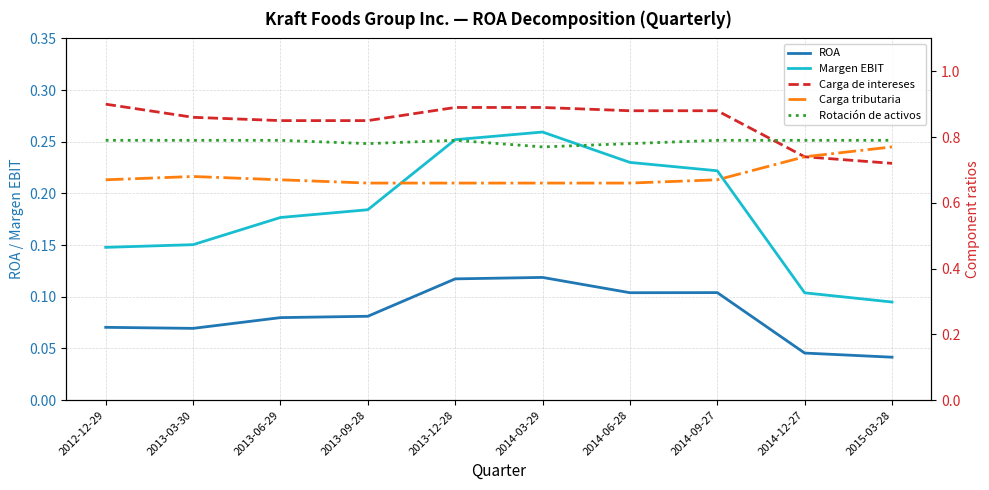

The Rotación de activos series shows 0.2 at 2014-09-27. True or false?

False